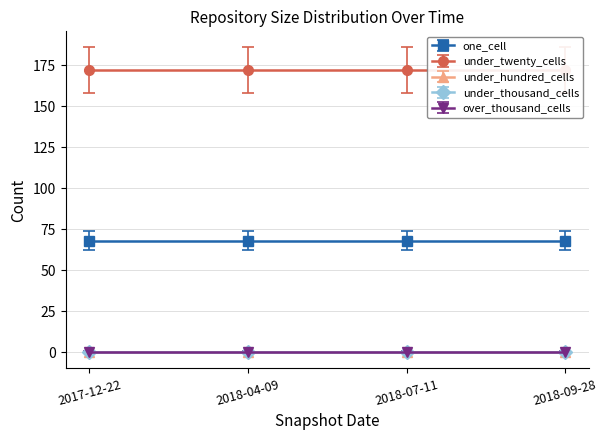

Is it true that one_cell equals 68 at 2017-12-22?

True